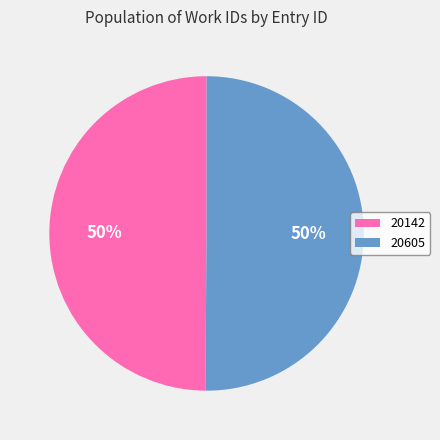

Is it true that 20142 is 50% of the pie?

True